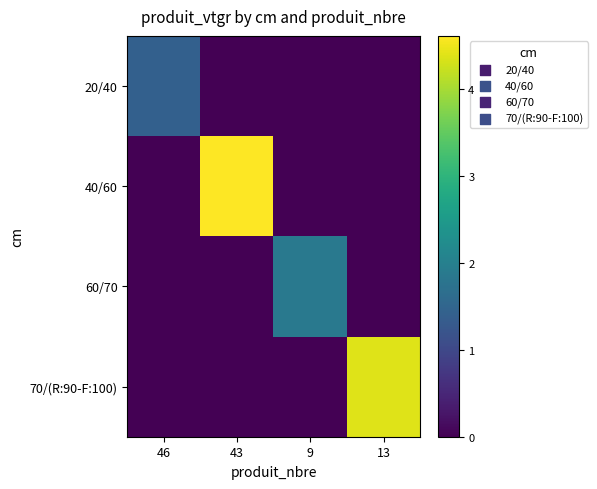

What is the difference between the highest and lowest values at 46?

1.4